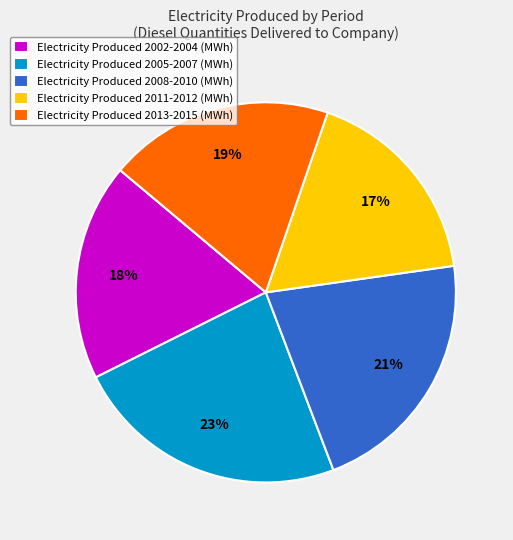

Between Electricity Produced 2008-2010 (MWh) and Electricity Produced 2005-2007 (MWh), which is larger?

Electricity Produced 2005-2007 (MWh)